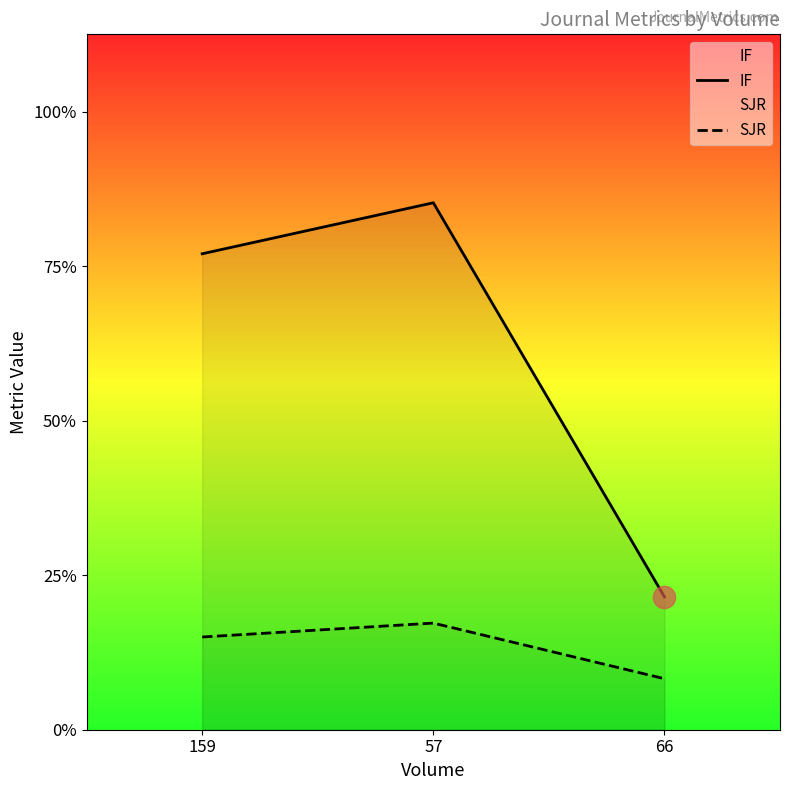

Reading left to right, what are all the values shown in this chart?

IF: 159=3.1	57=3.4	66=0.9
SJR: 159=0.6	57=0.7	66=0.3